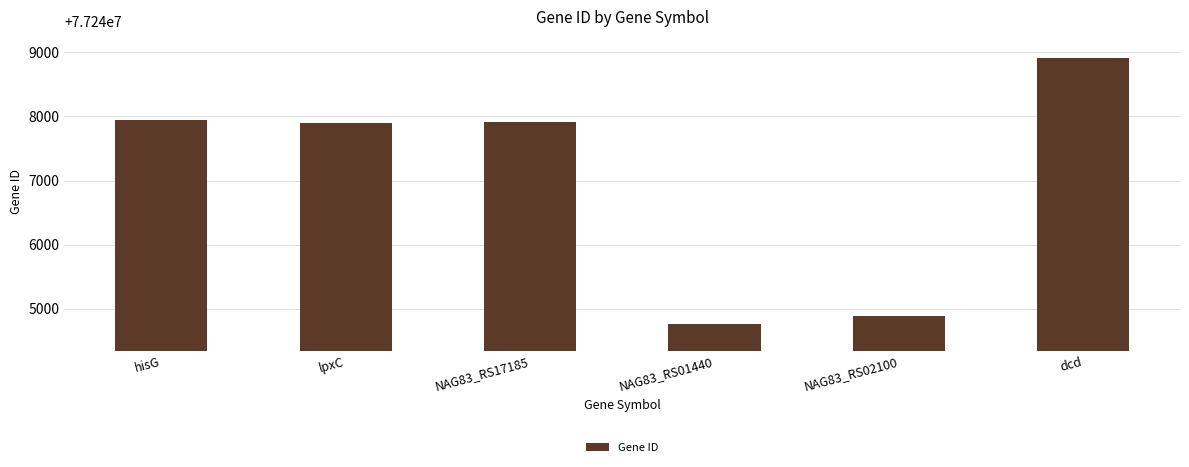

How many values are below 77247910?

3